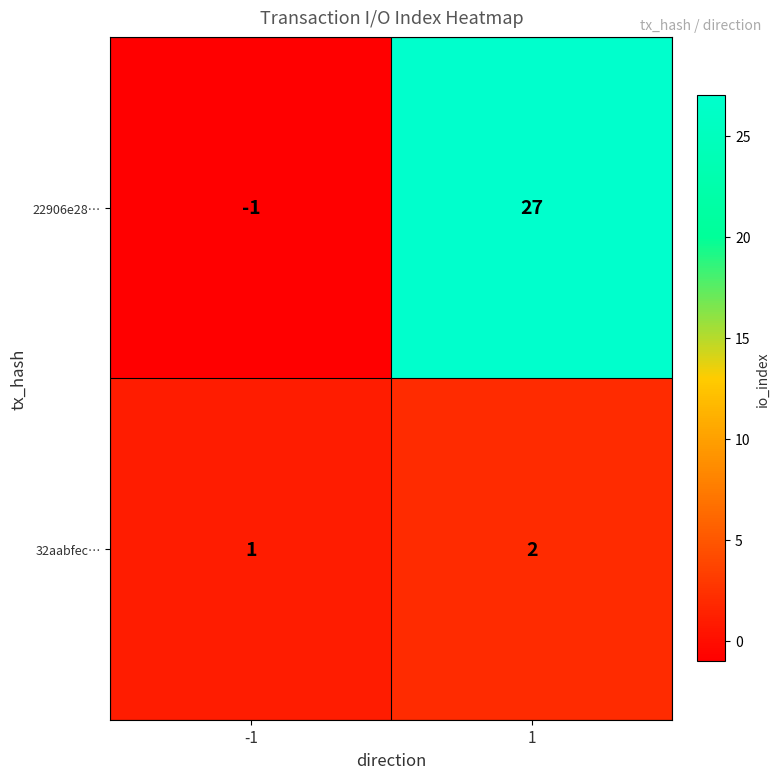

What is the difference between the maximum and minimum values in the 22906e28… series?

28